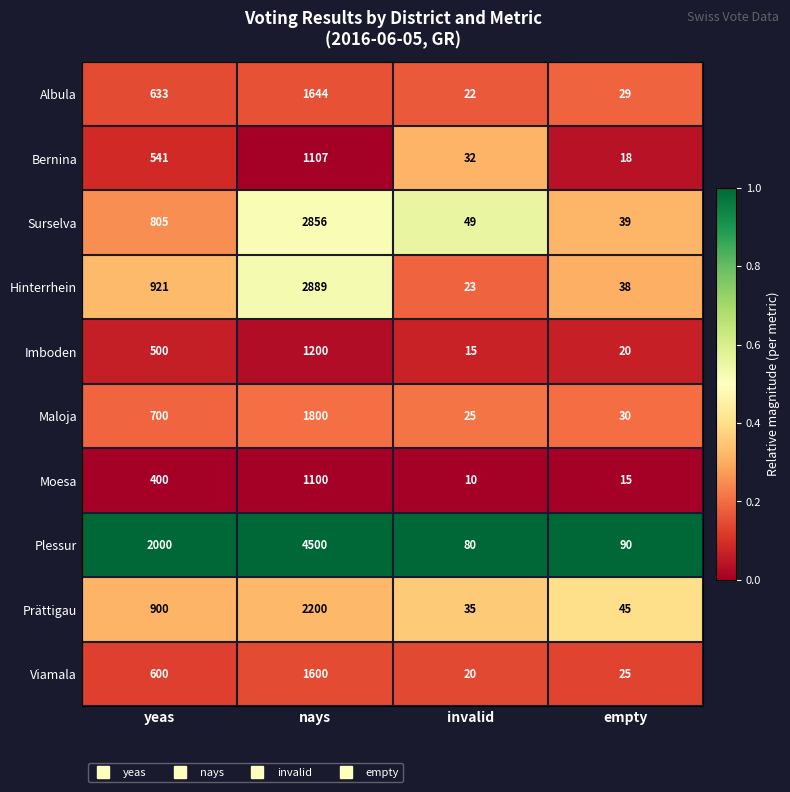

At yeas, list the series in order from largest to smallest.

Plessur, Hinterrhein, Prättigau, Surselva, Maloja, Albula, Viamala, Bernina, Imboden, Moesa